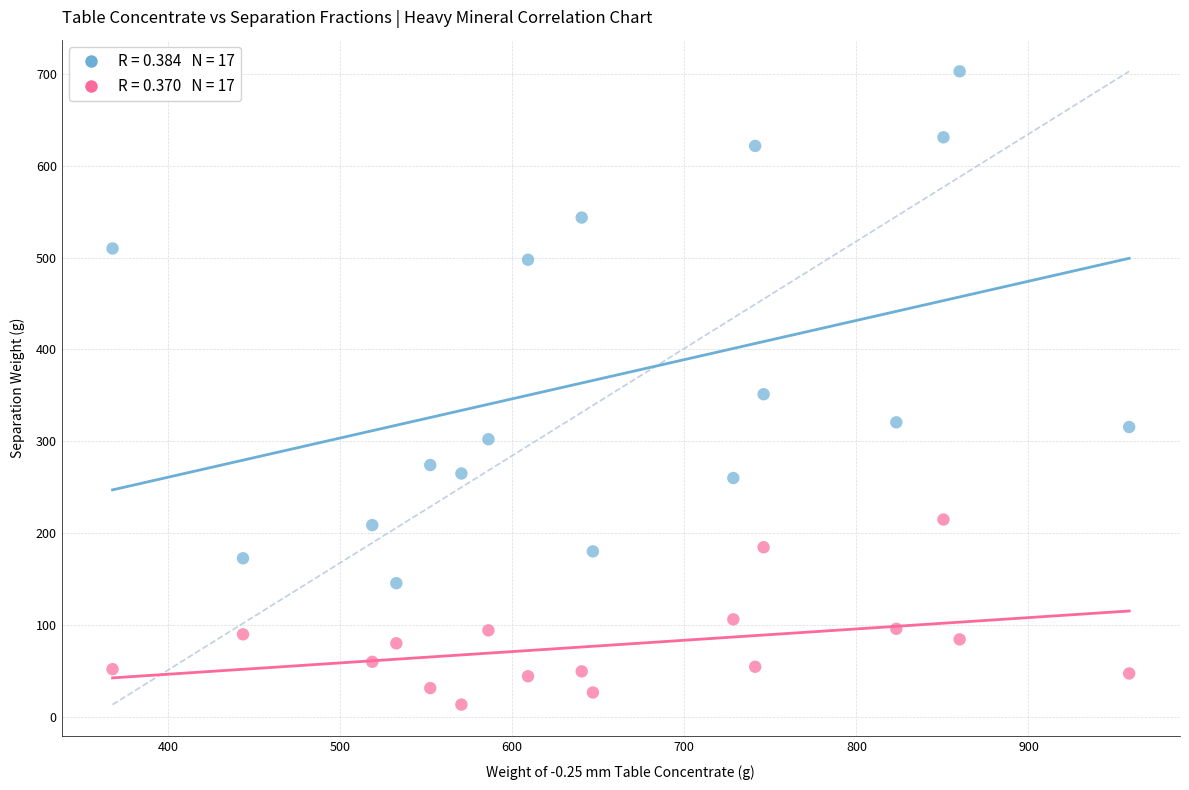

Across all data points, what is the range of X values (max minus min)?

590.7